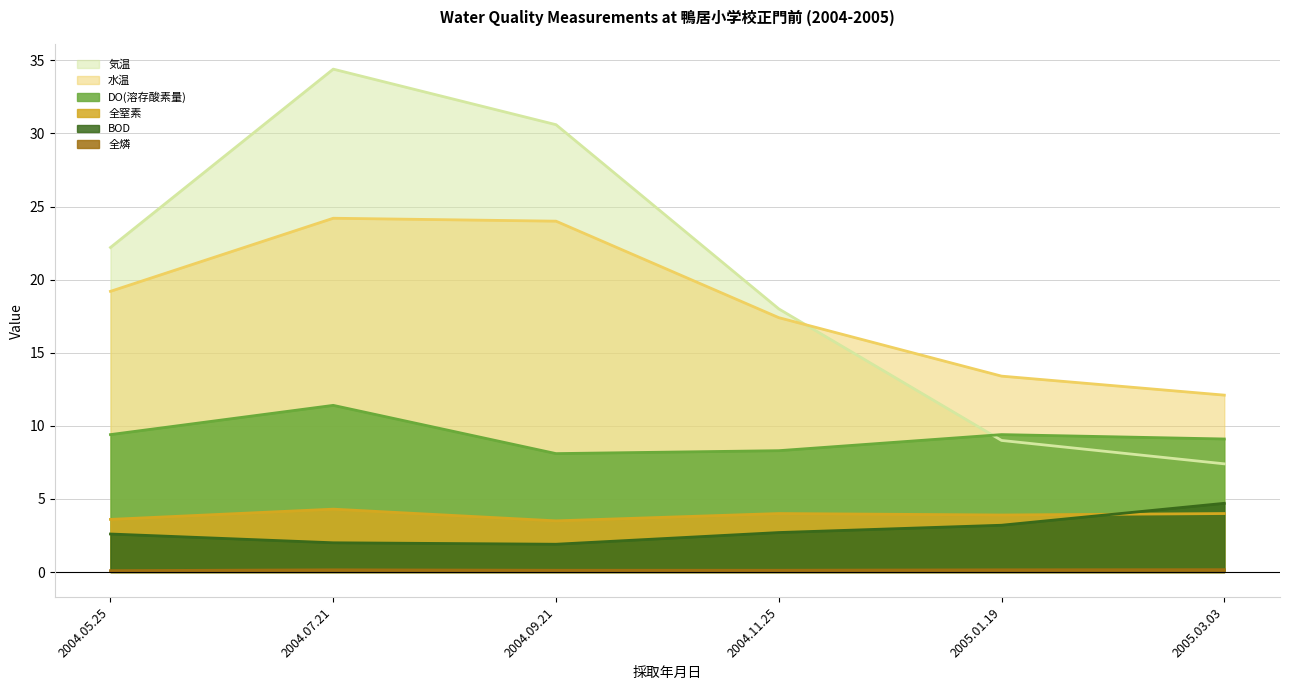

What is the value of the 気温 point at the 5th from the left?

9.0